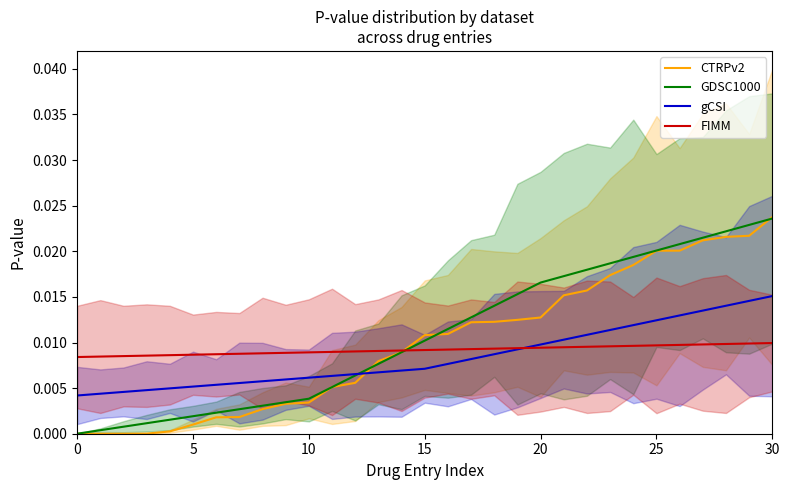

True or false: CTRPv2 and gCSI intersect in this chart.

True